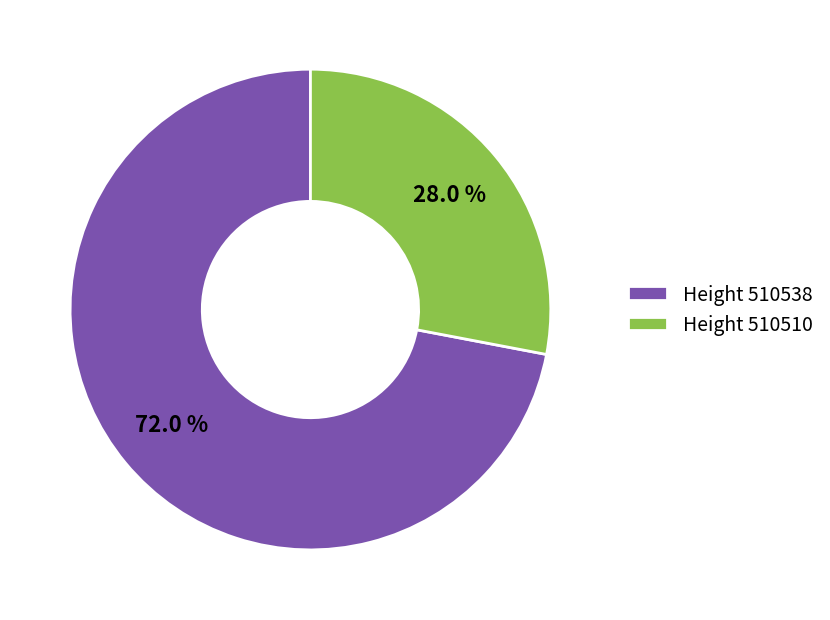

Which slice is the largest?

Height 510538